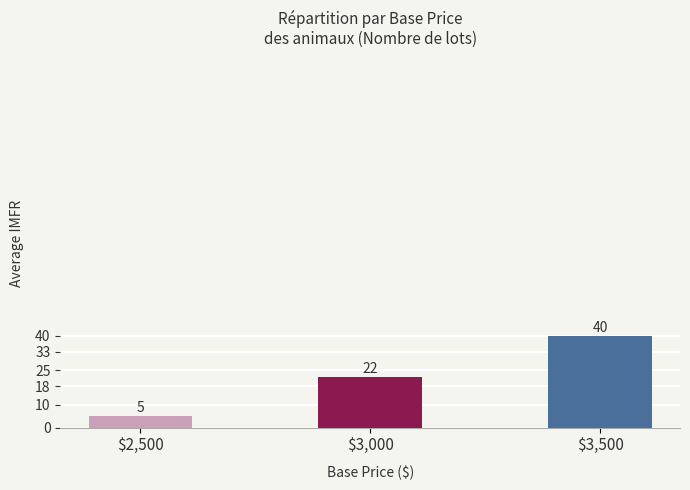

What is the smallest value displayed?

5